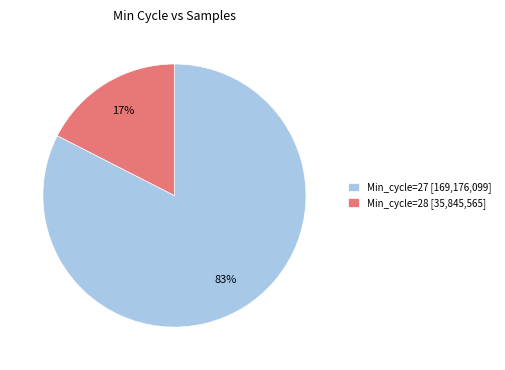

Do Min_cycle=27 [169,176,099] and Min_cycle=28 [35,845,565] together represent more than half of the pie?

Yes